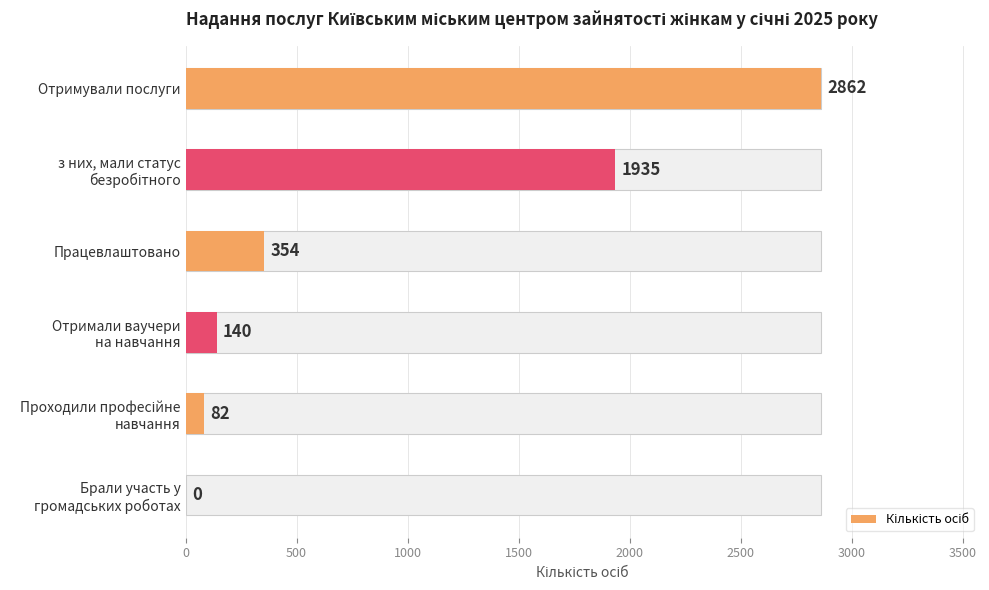

How many bars are there in total?

6